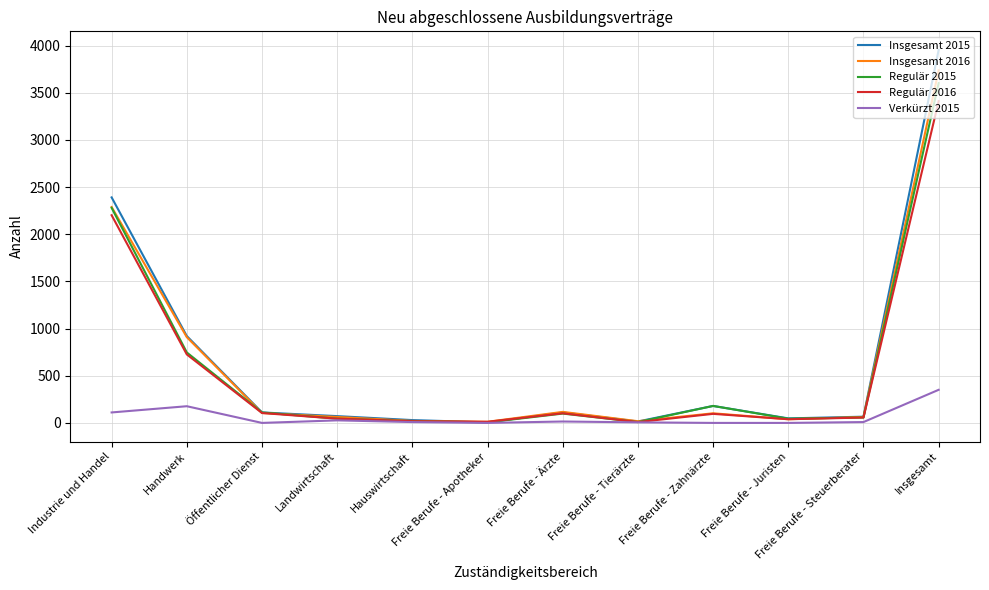

What is the maximum value shown in the chart?

3954